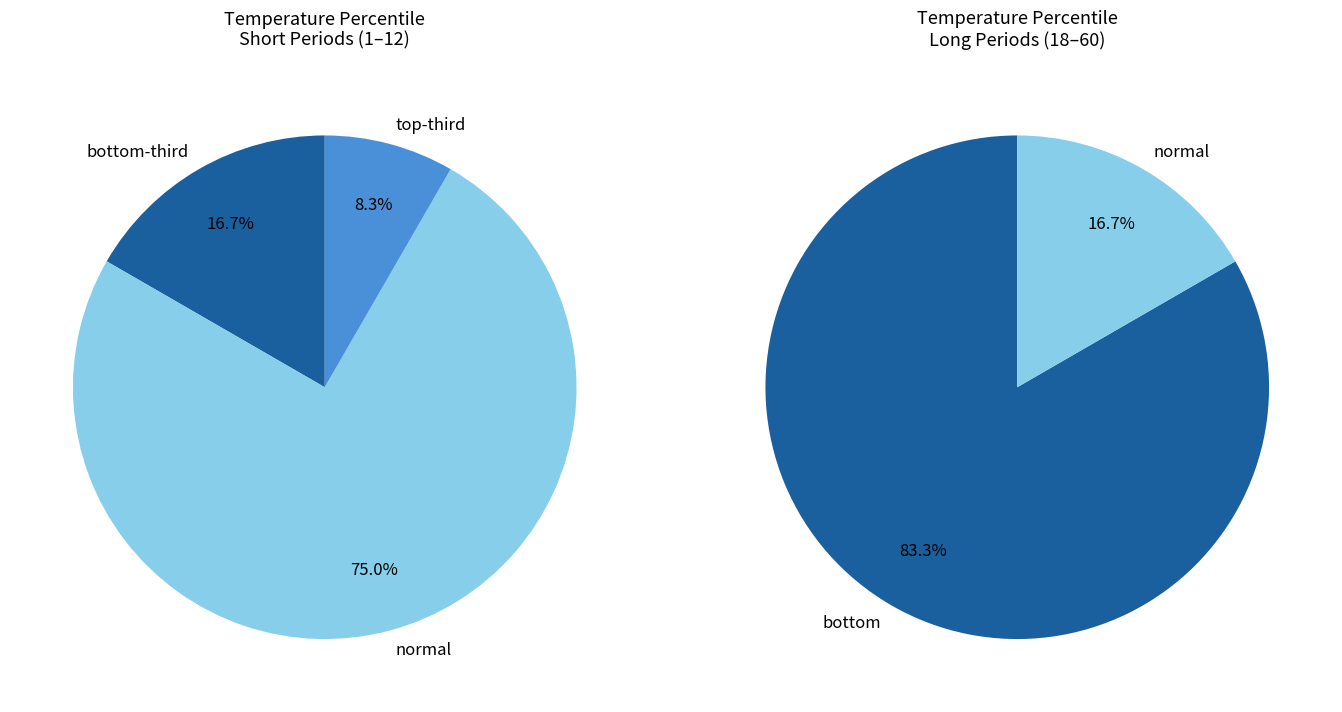

Rank the categories by value from lowest to highest.

top-third, bottom-third/tenth, normal